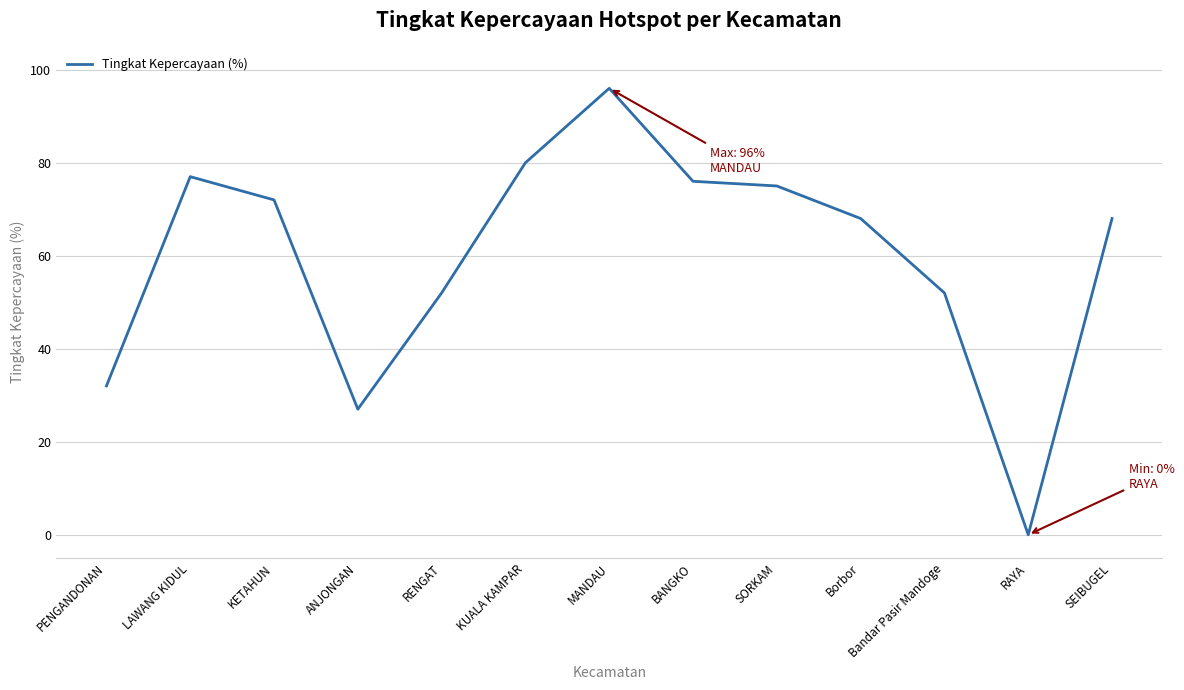

What is the maximum value shown in the chart?

96